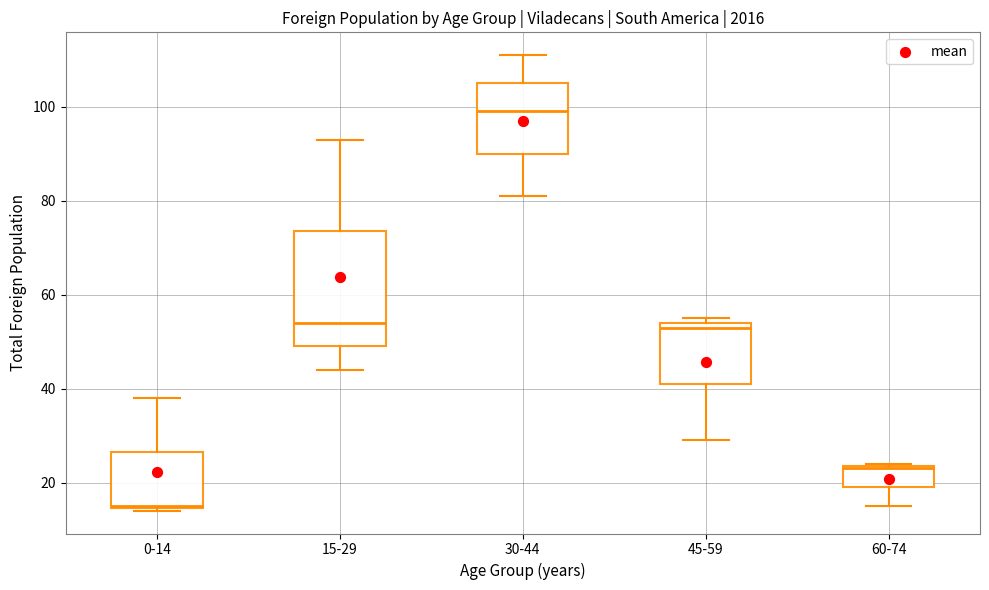

Comparing the boxes themselves (not the whiskers), which one is the tallest?

15-29